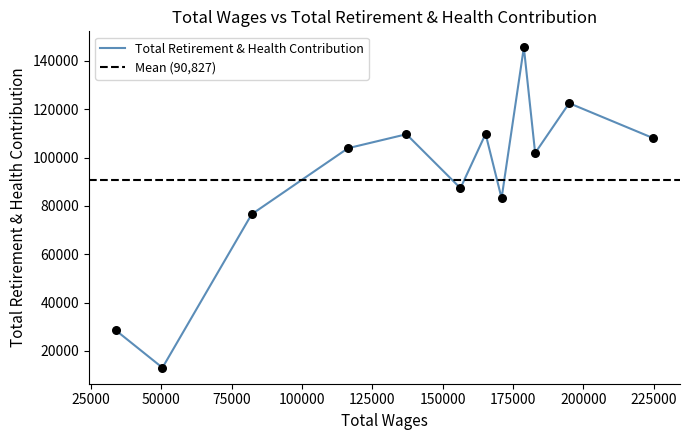

What is the lowest value of the Total Retirement & Health Contribution series?

13088